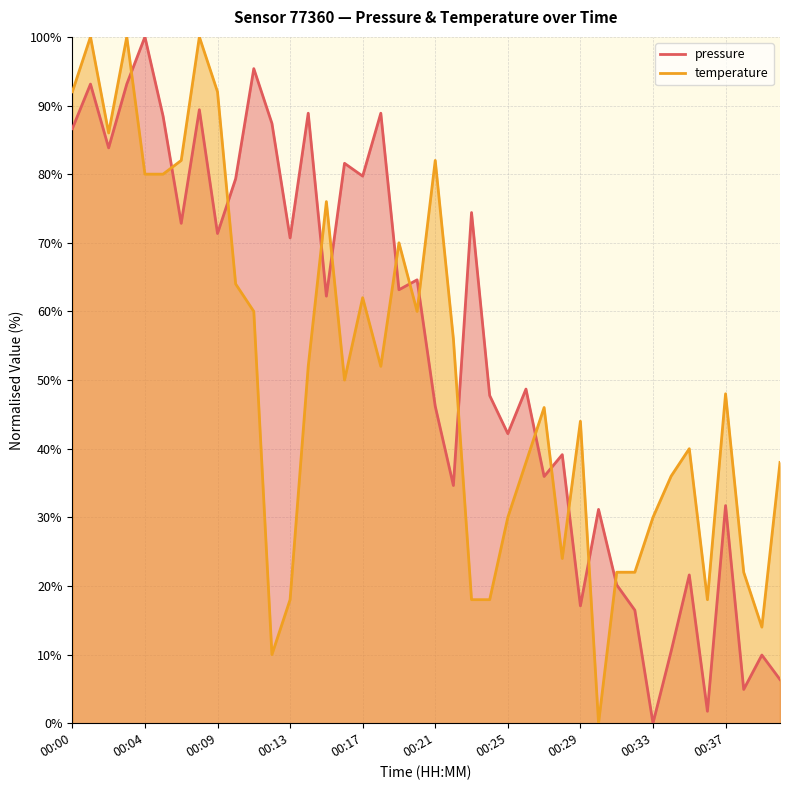

Which series ends up on top after the final intersection of temperature and pressure?

temperature